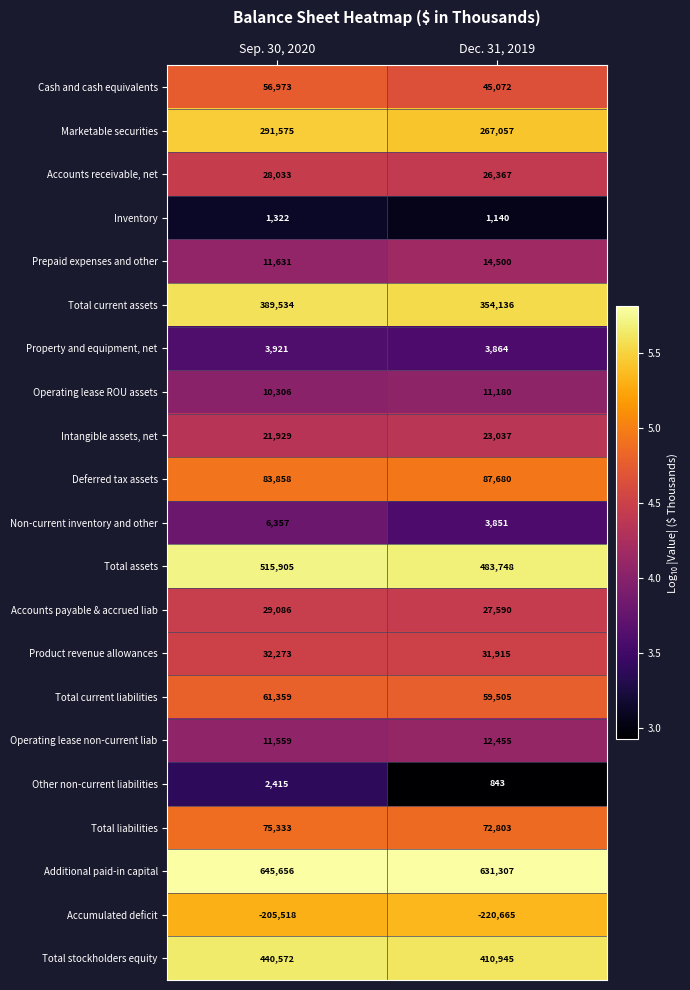

Which series has the largest total across all categories?

Additional paid-in capital